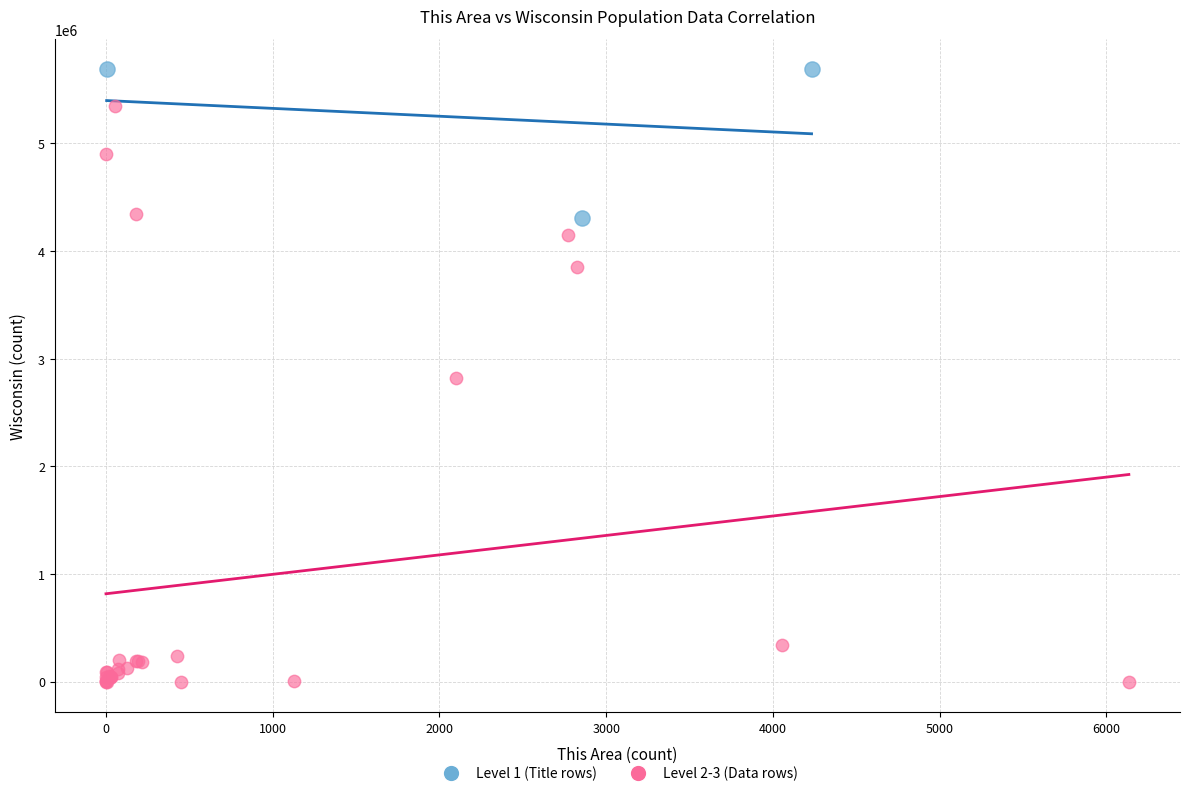

Which series has the widest spread of Y values?

Level 2-3 (Data rows)